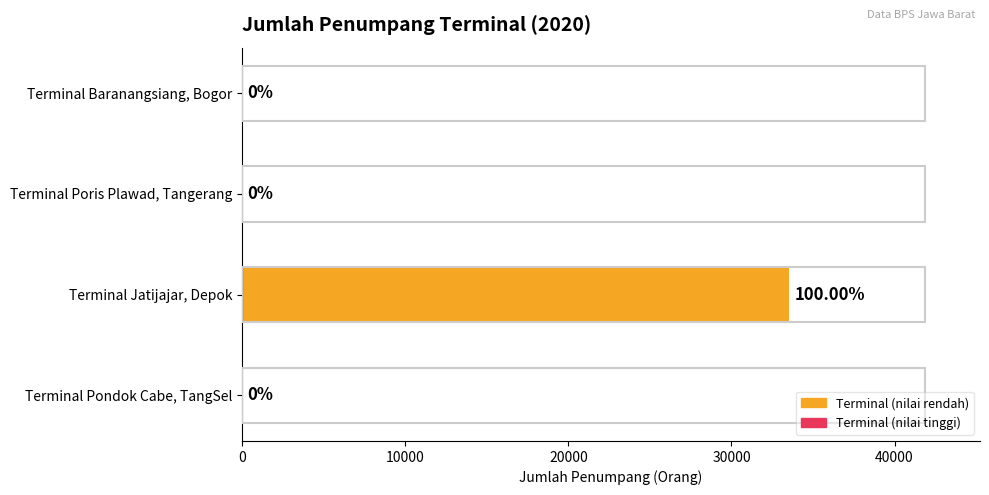

What is the maximum value shown in the chart?

33510